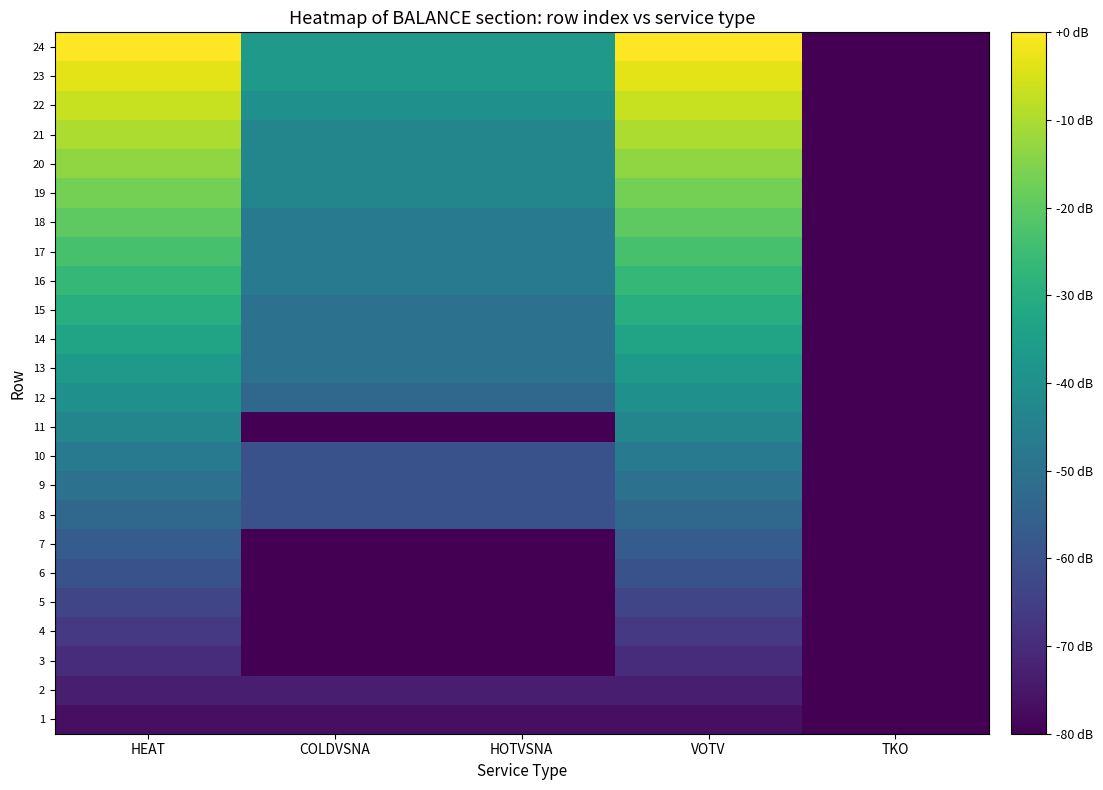

What is the spread (max minus min) of values at HOTVSNA?

43.3